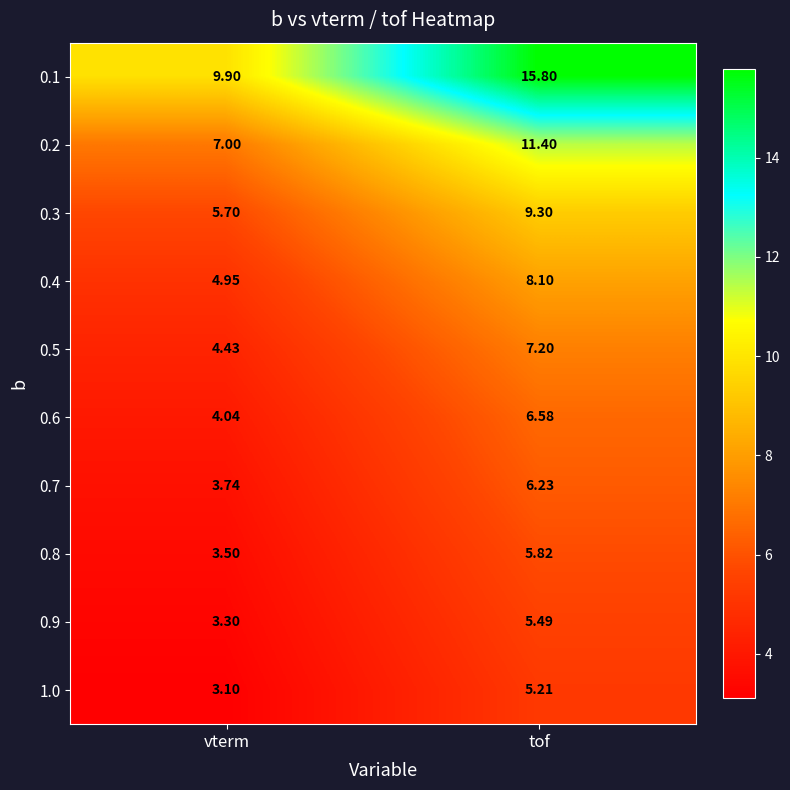

What is the difference between the highest and lowest values at tof?

10.6